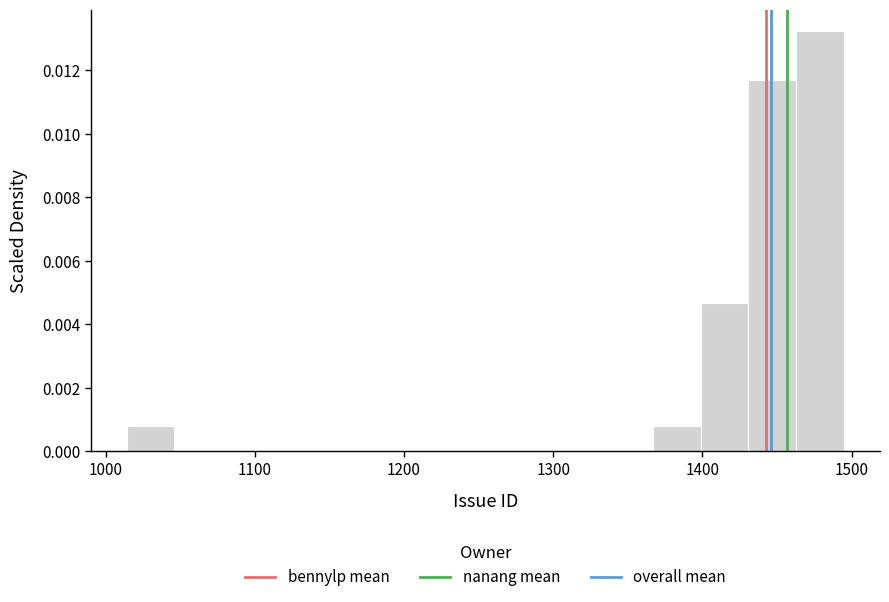

Around what value on the x-axis is the tallest bar? Give the approximate position of its centre, as read against the axis.

1480